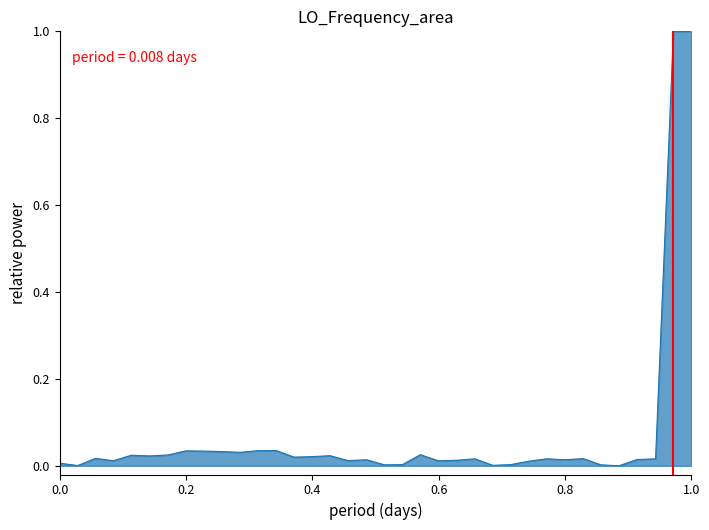

What is the difference between the maximum and minimum values?

1.0